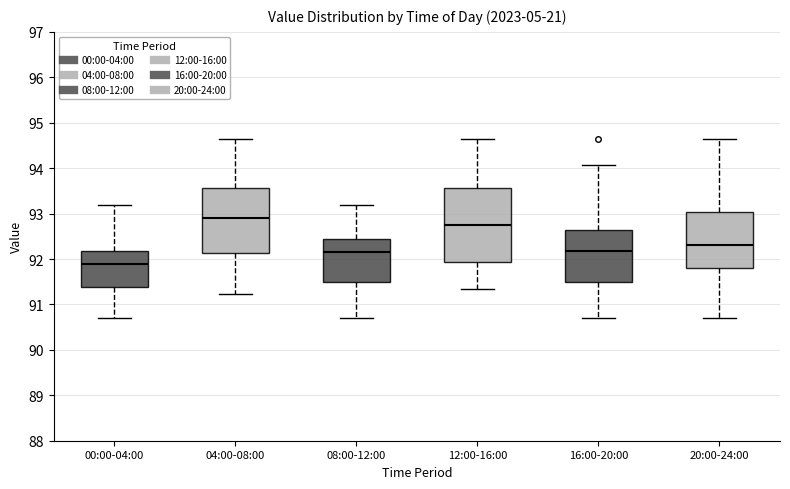

Reading left to right, read every box against the y-axis: the position of its median line, the range the box covers, and the ends of its whiskers. The values are not printed on the chart, so give them approximately, as read against the axis.

00:00-04:00: median 91.9, box 91.4 to 92.2, whiskers 90.7 to 93.2
04:00-08:00: median 92.9, box 92.1 to 93.6, whiskers 91.2 to 94.7
08:00-12:00: median 92.1, box 91.5 to 92.4, whiskers 90.7 to 93.2
12:00-16:00: median 92.7, box 91.9 to 93.6, whiskers 91.4 to 94.7
16:00-20:00: median 92.2, box 91.5 to 92.6, whiskers 90.7 to 94.1
20:00-24:00: median 92.3, box 91.8 to 93.0, whiskers 90.7 to 94.7